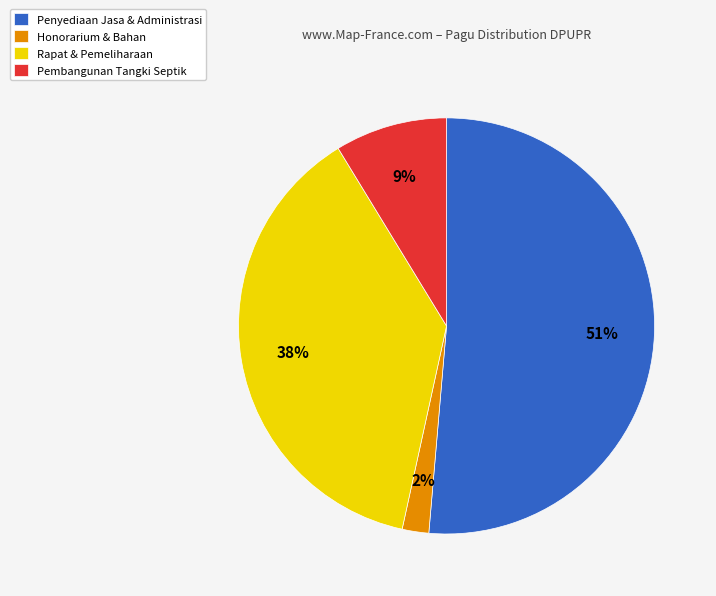

What percentage is the Rapat & Pemeliharaan slice, to the nearest percent?

38%